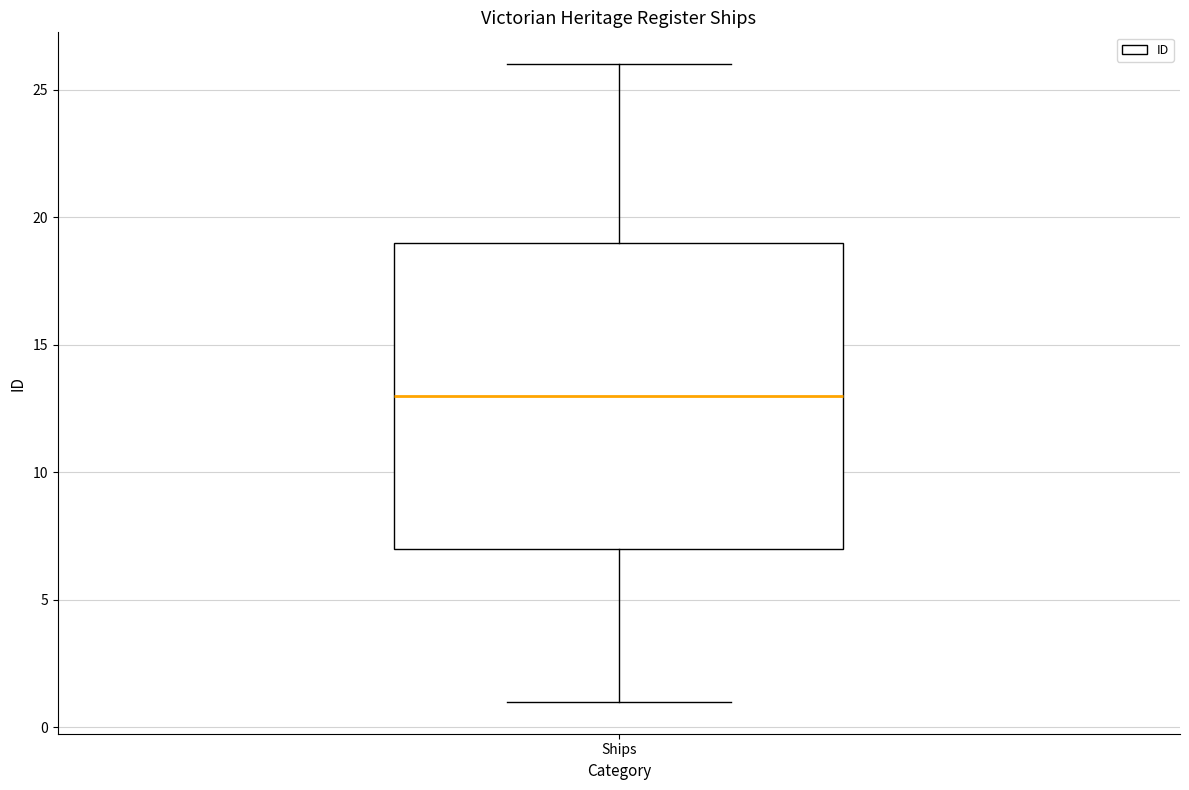

Where does the lower whisker of the box for Ships end on the y-axis? The values are not printed on the chart, so give them approximately, as read against the axis.

1